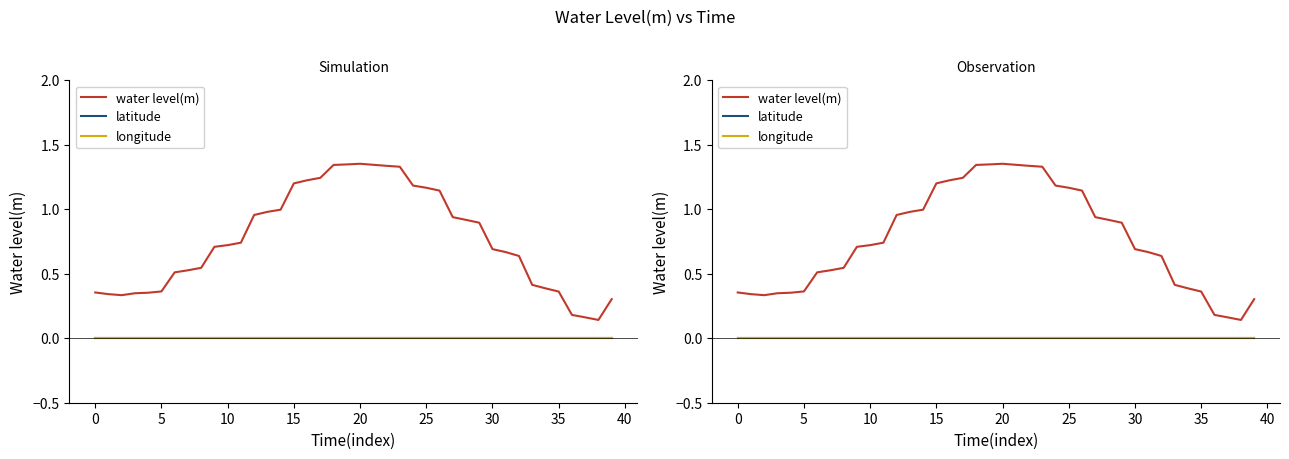

At how many categories does at least one series exceed 1?

12